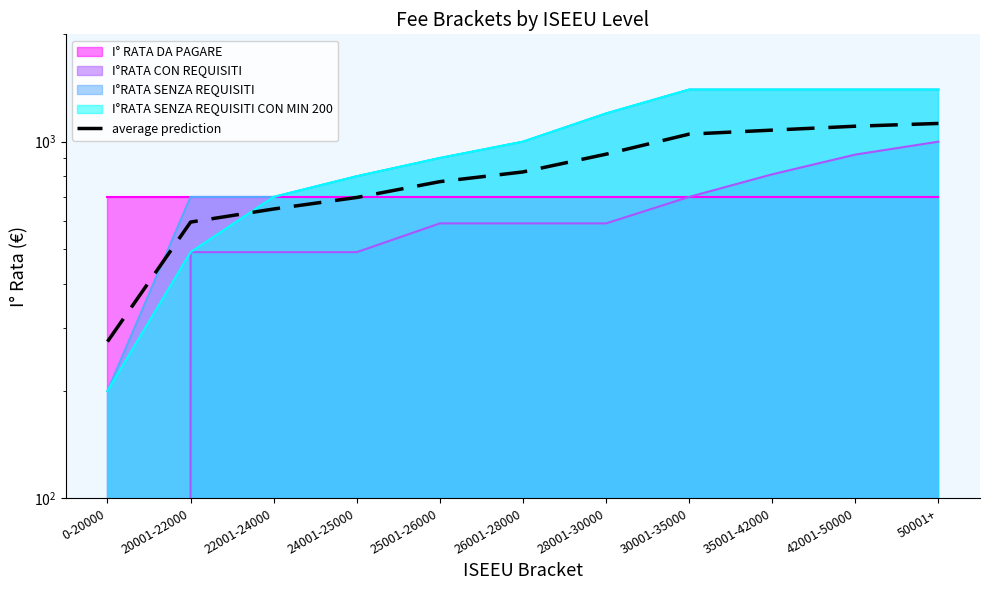

Reading left to right, what are all the values shown in this chart?

275.0	595.0	647.5	697.5	772.5	822.5	922.5	1050.0	1077.5	1105.0	1125.0